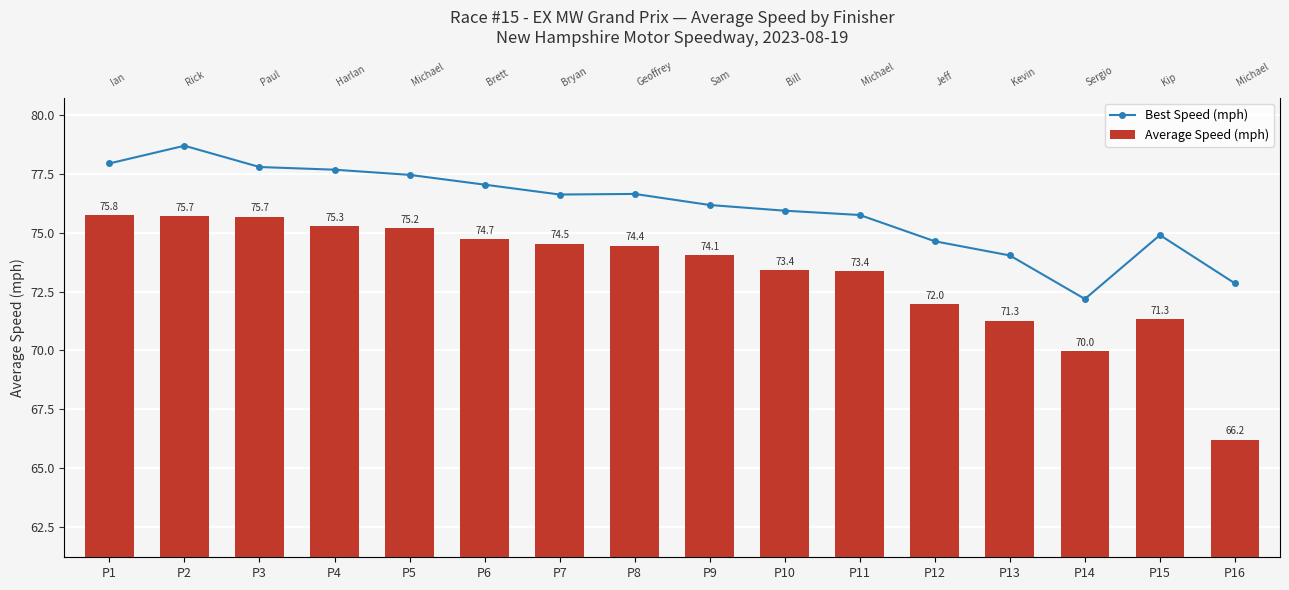

What value does the Best Speed (mph) series have at P7?

76.6